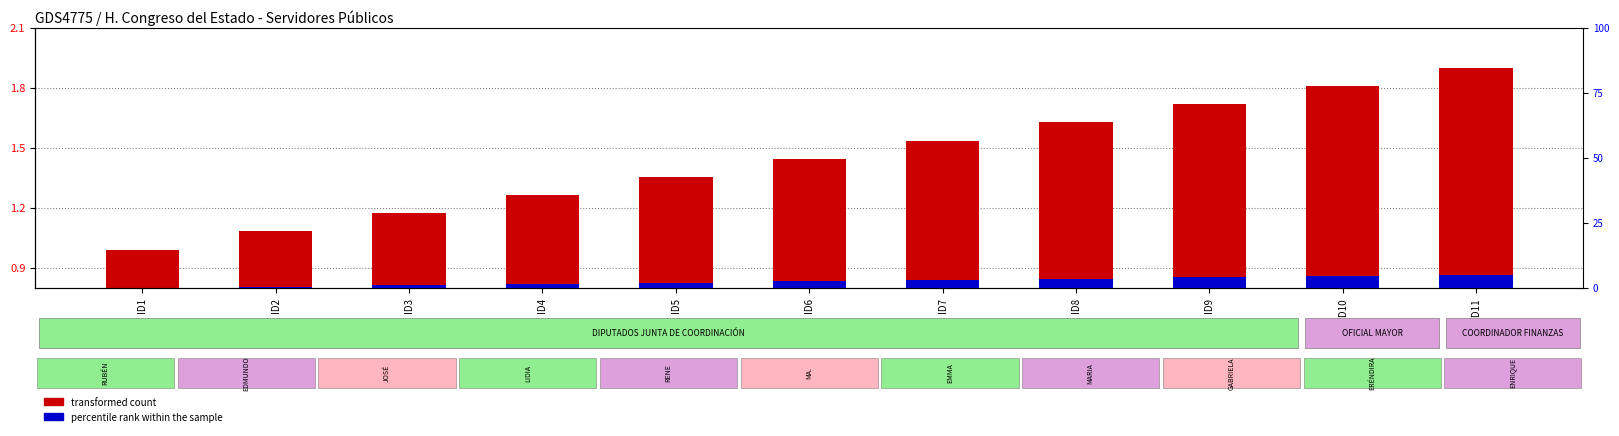

At which label does transformed count first exceed 1?

ID2